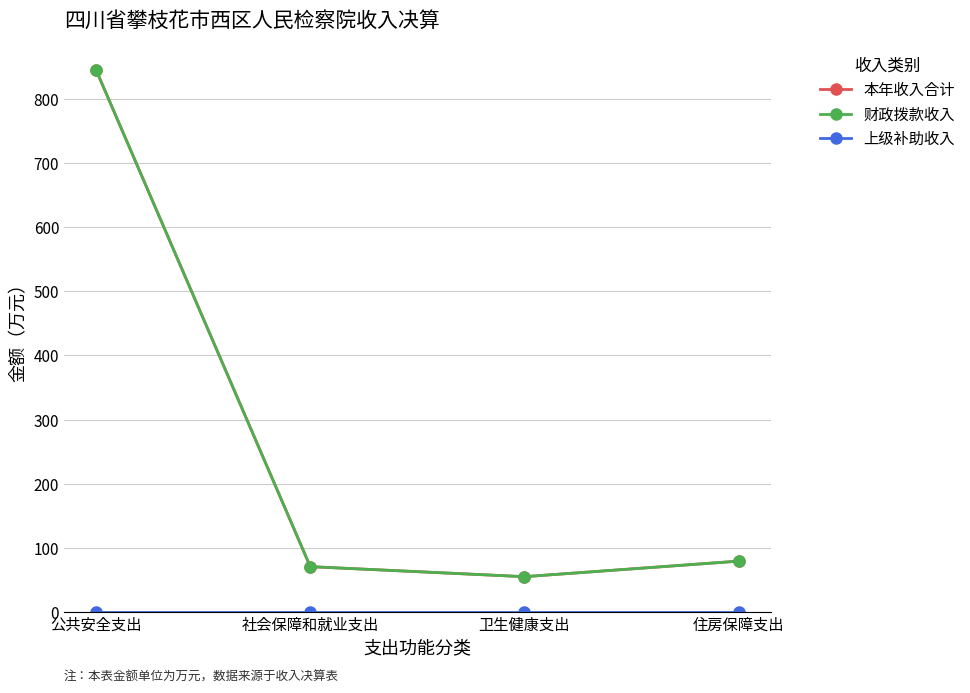

Is it true that 财政拨款收入 equals 845.0 at 公共安全支出?

True